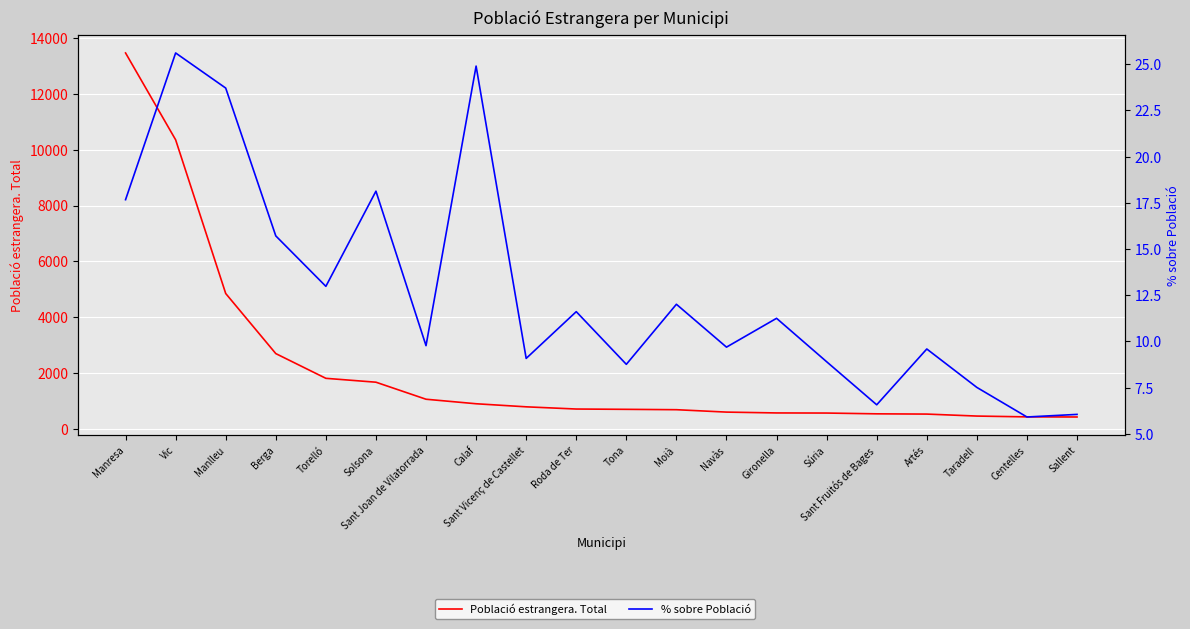

At Manresa, list the series in order from largest to smallest.

Població estrangera. Total, % sobre Població